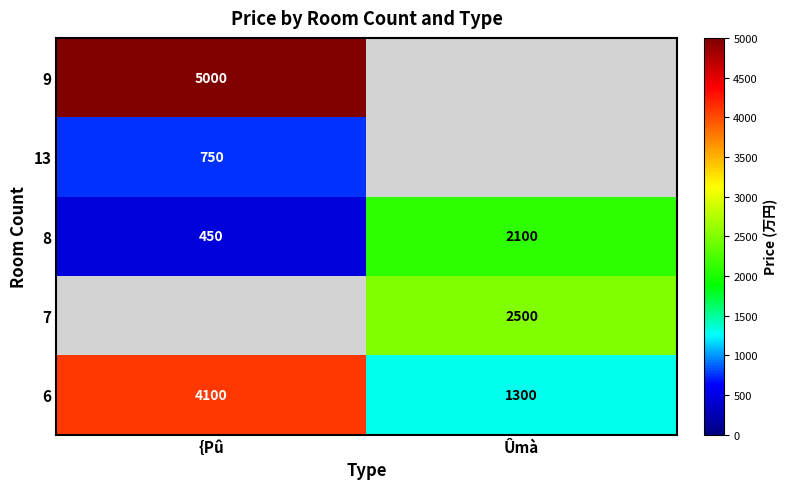

At which label is 8 closest to 1275?

{Pû